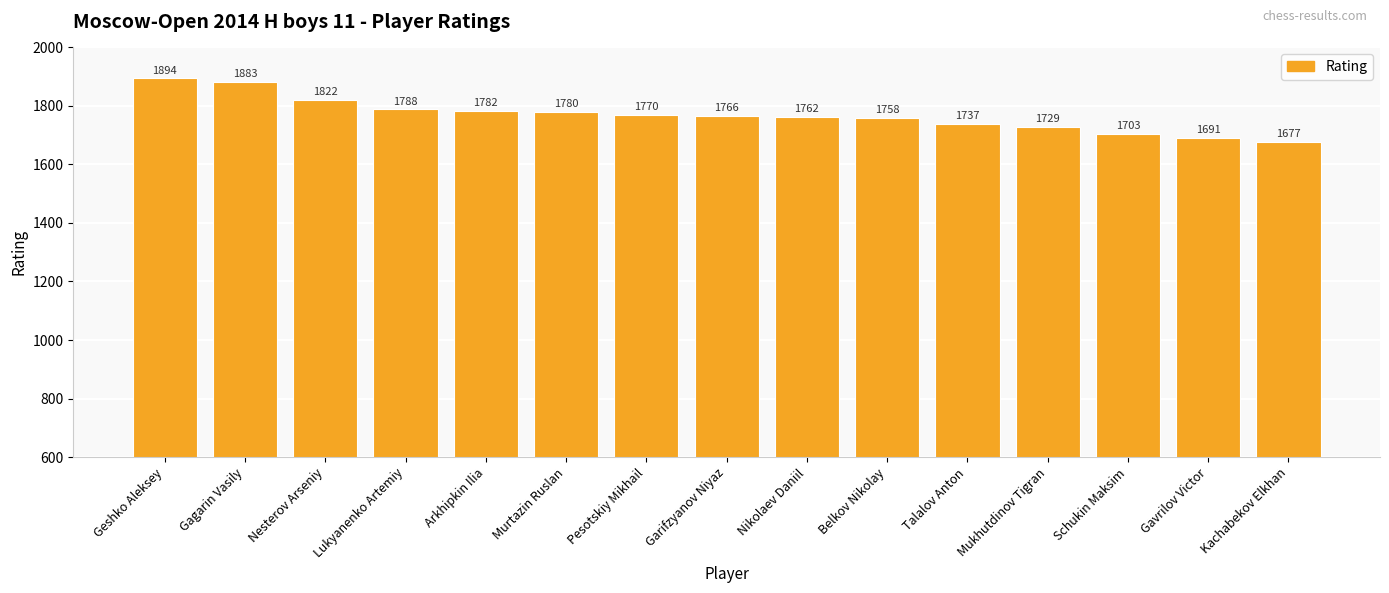

What is the smallest value displayed?

1677